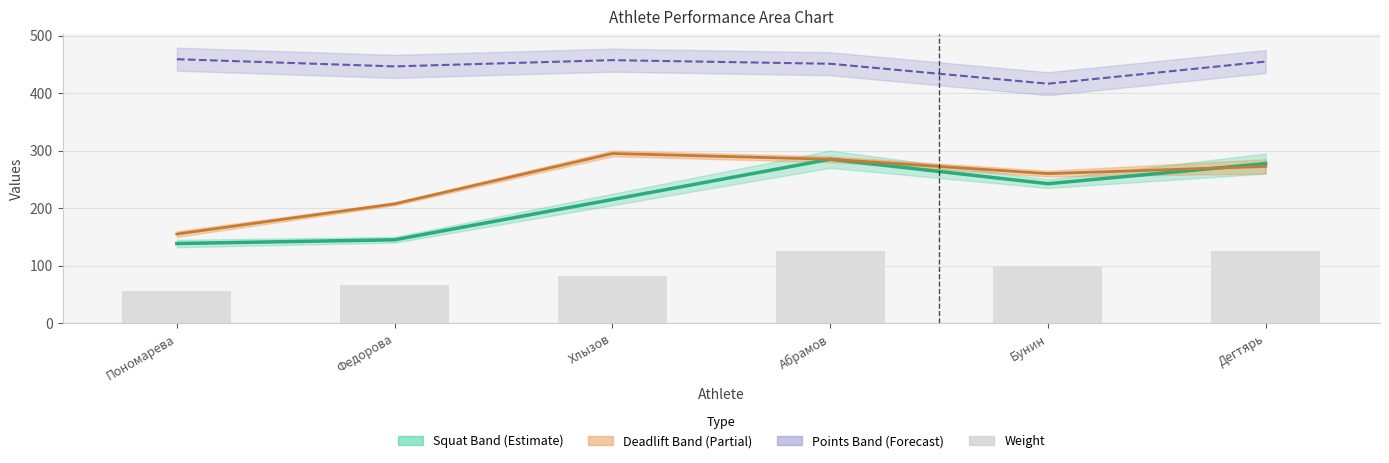

Which series has the largest range (max minus min)?

Squat Mean